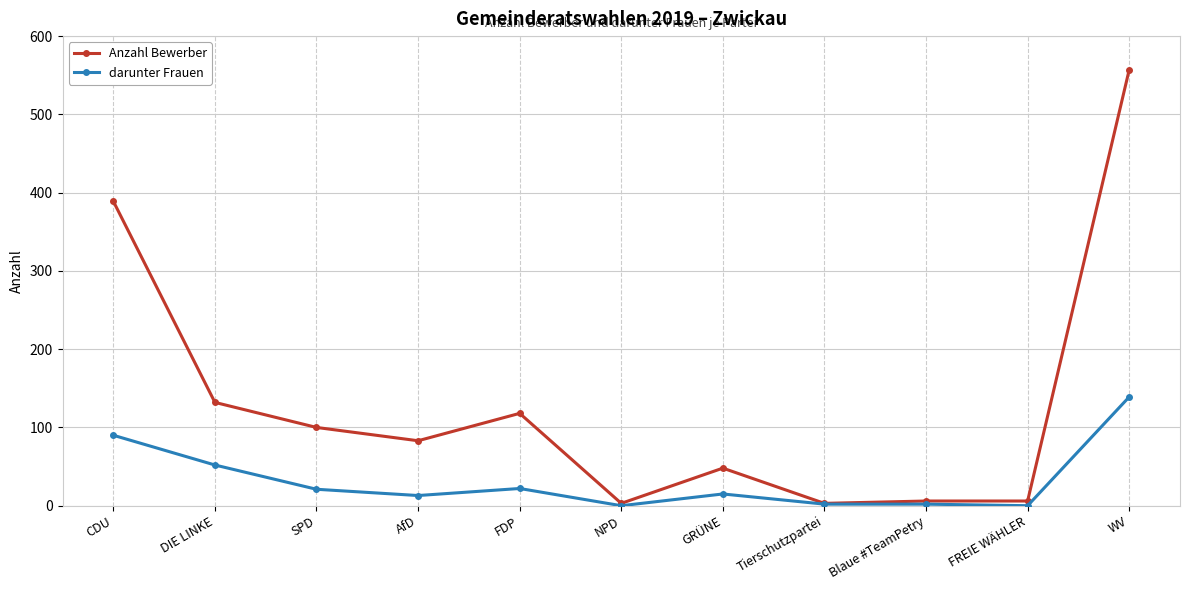

What is the difference between the highest and lowest values at CDU?

299